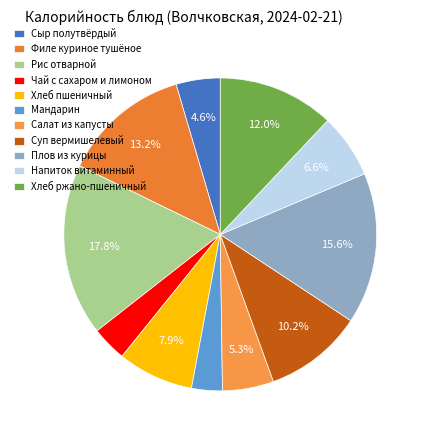

To the nearest percent, what percentage of the pie is Плов из курицы?

16%